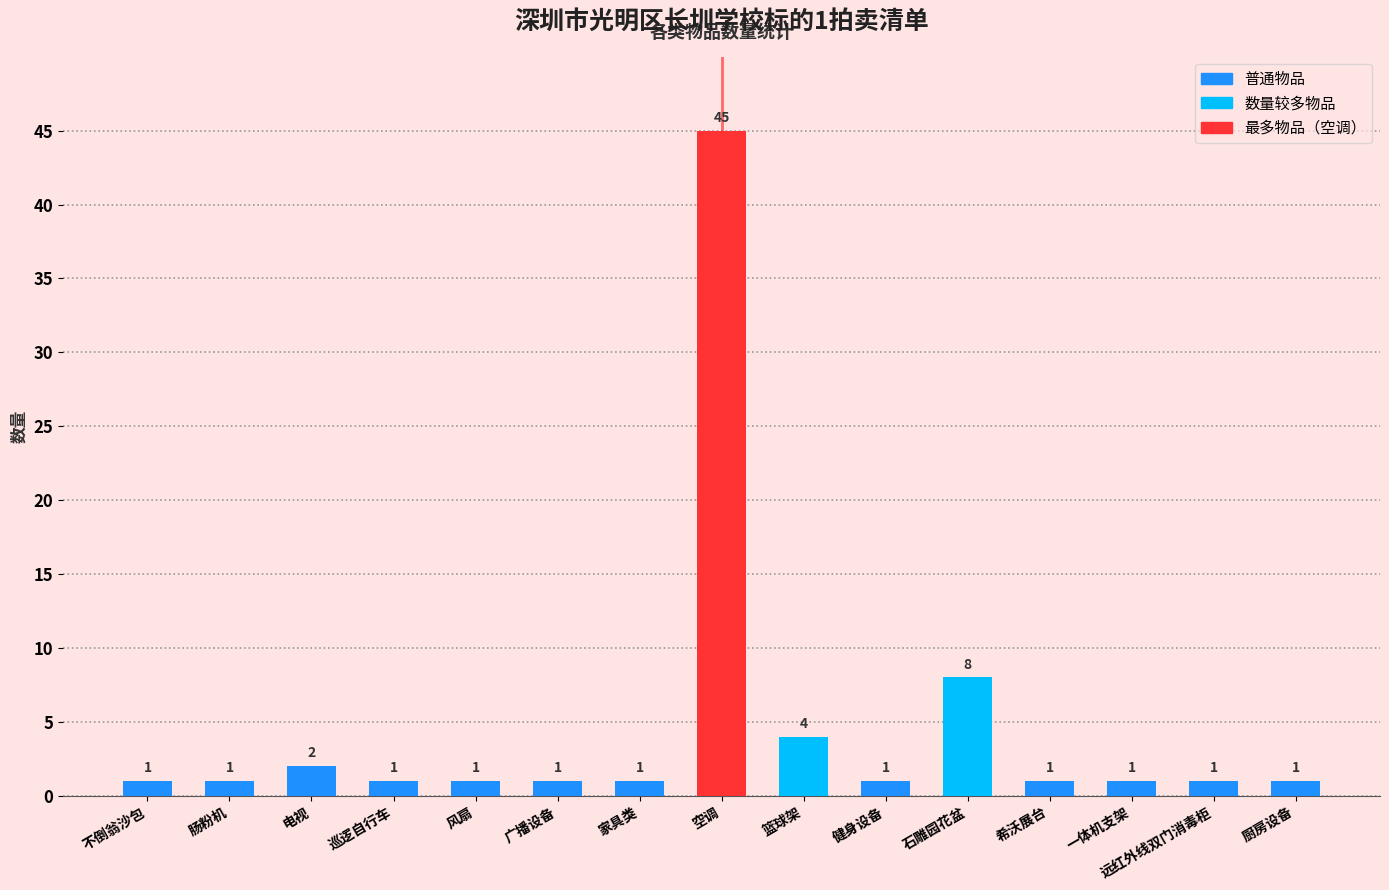

What is the change in value from 篮球架 to 健身设备?

-3